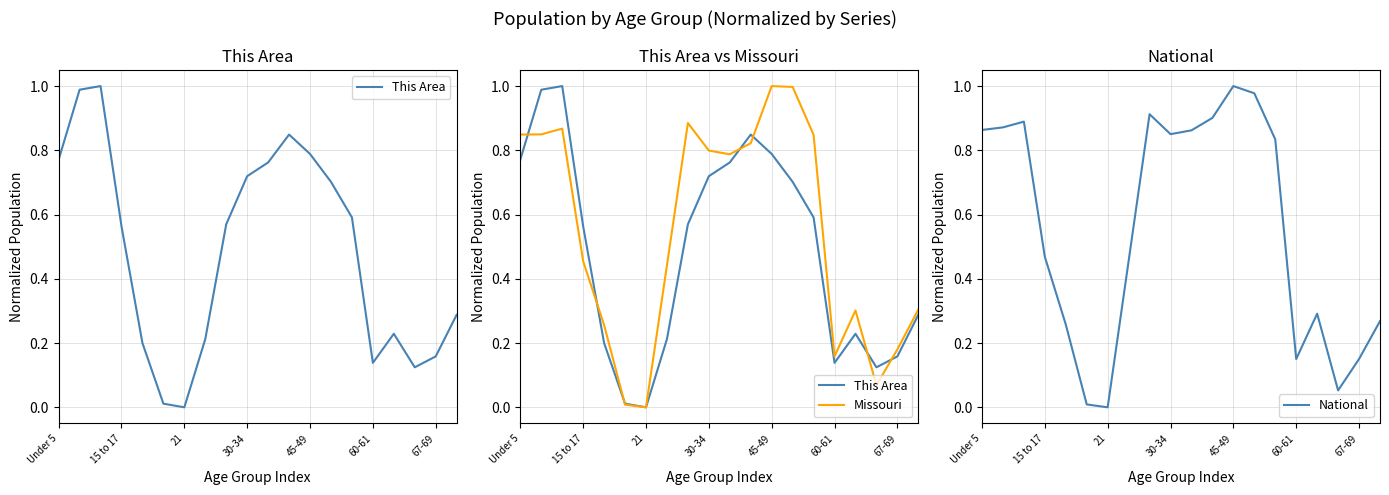

How many values in the National series exceed 0?

19